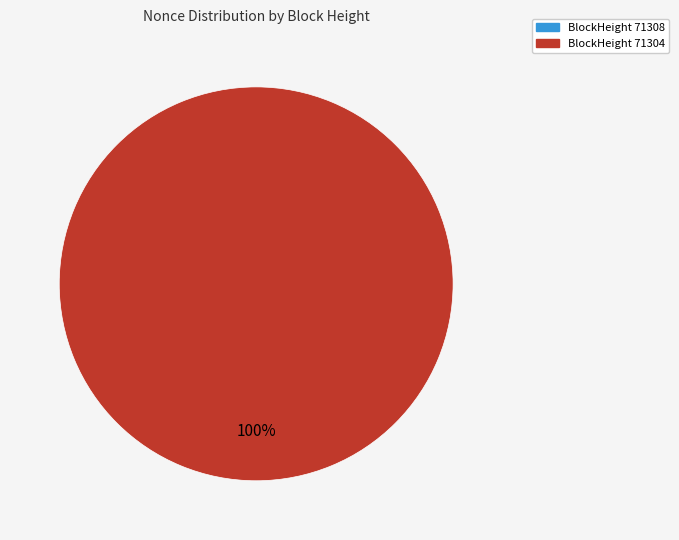

To the nearest percent, what portion does 71304 represent?

100%